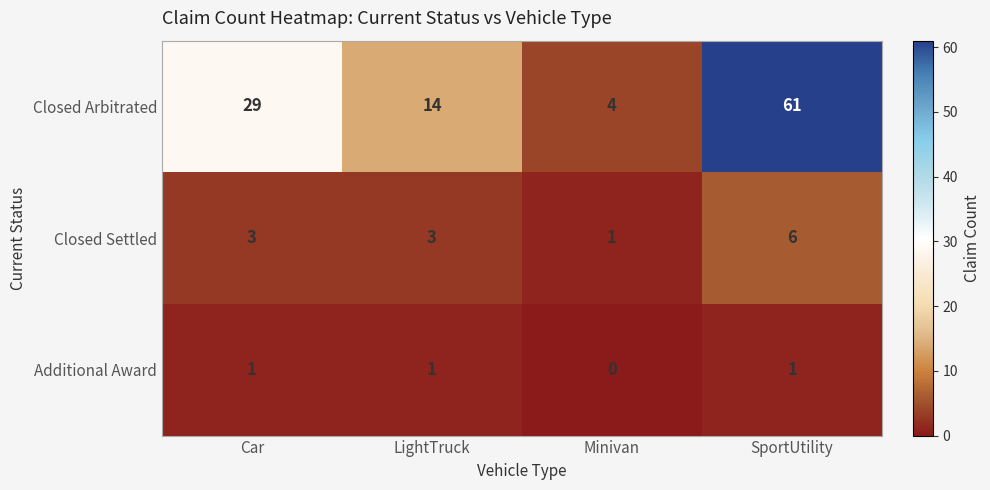

Which series has the largest total across all categories?

Closed Arbitrated